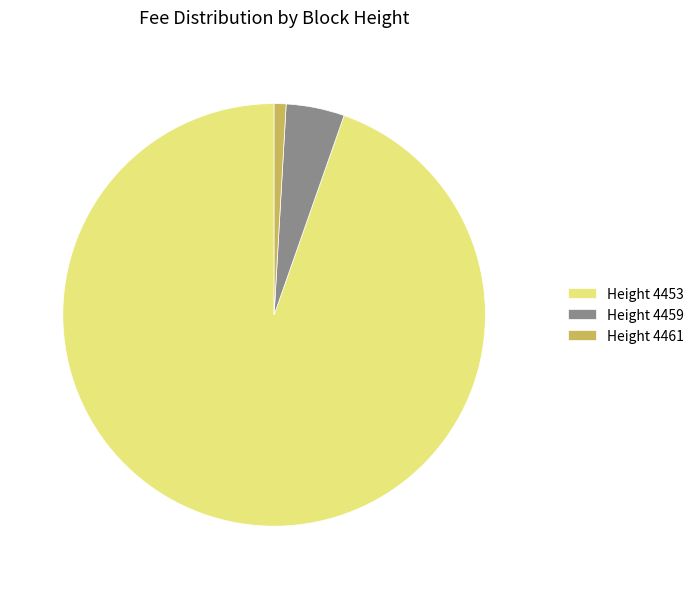

What is the majority slice?

Height 4453